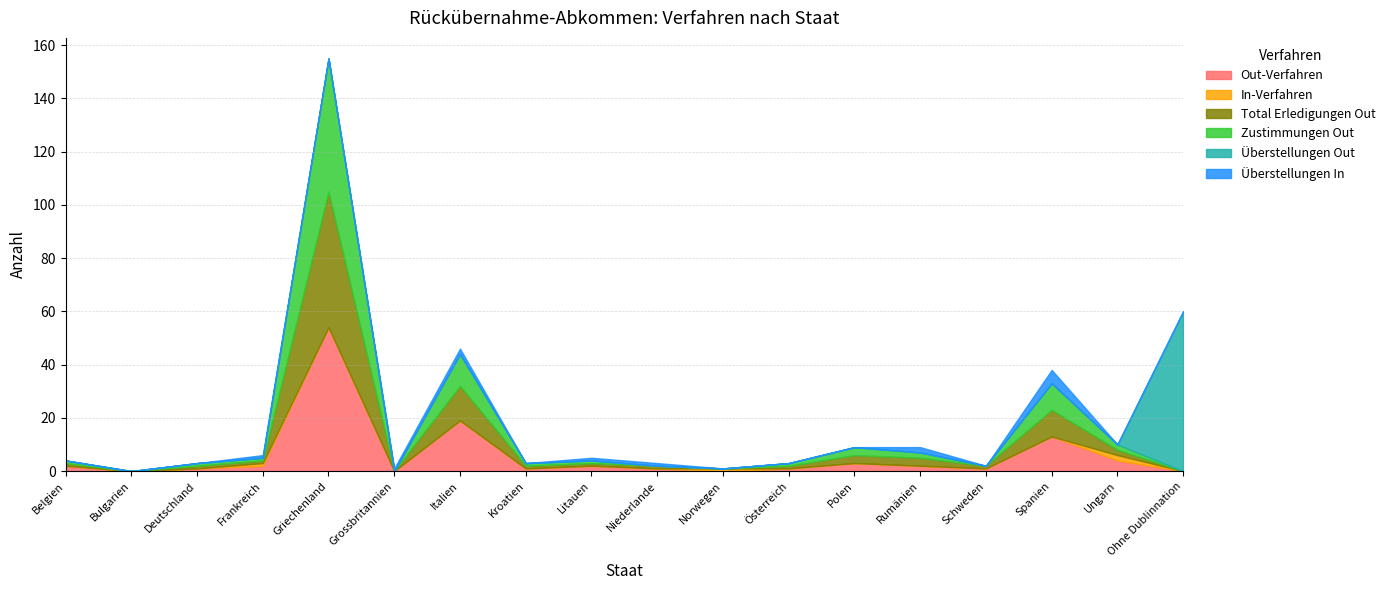

What is the approximate value of Out-Verfahren at Spanien?

13